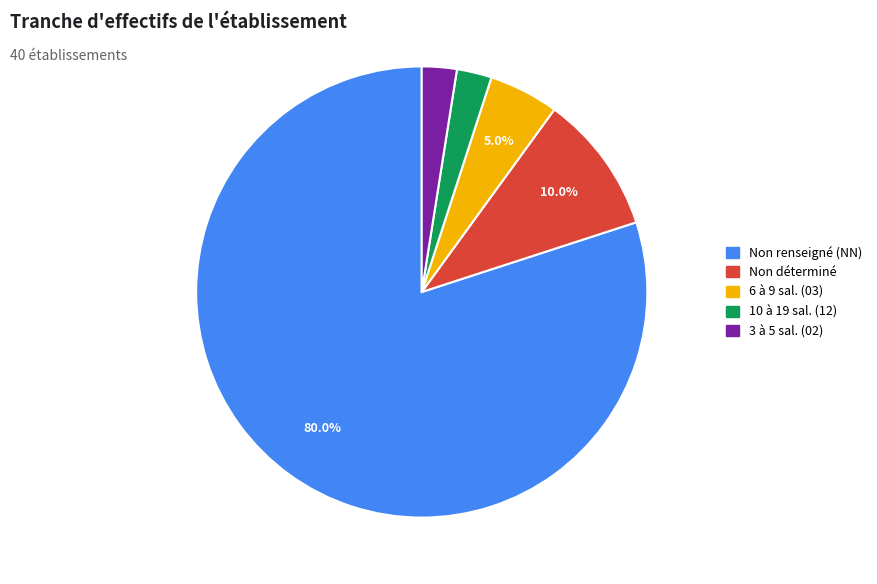

Is there a majority slice in this chart?

Yes